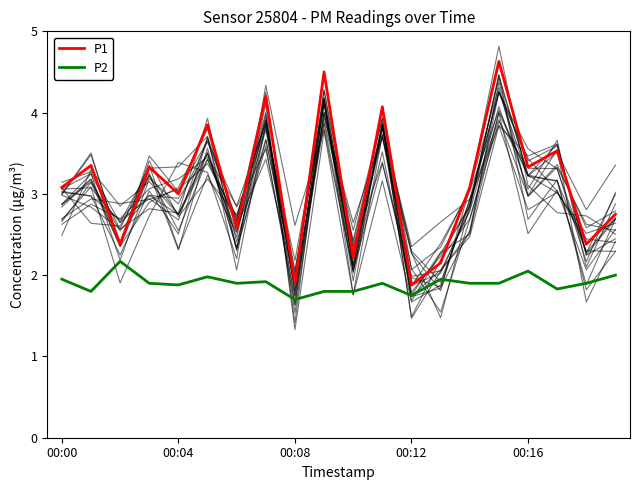

The P1 series shows 3.0 at 00:12. True or false?

False